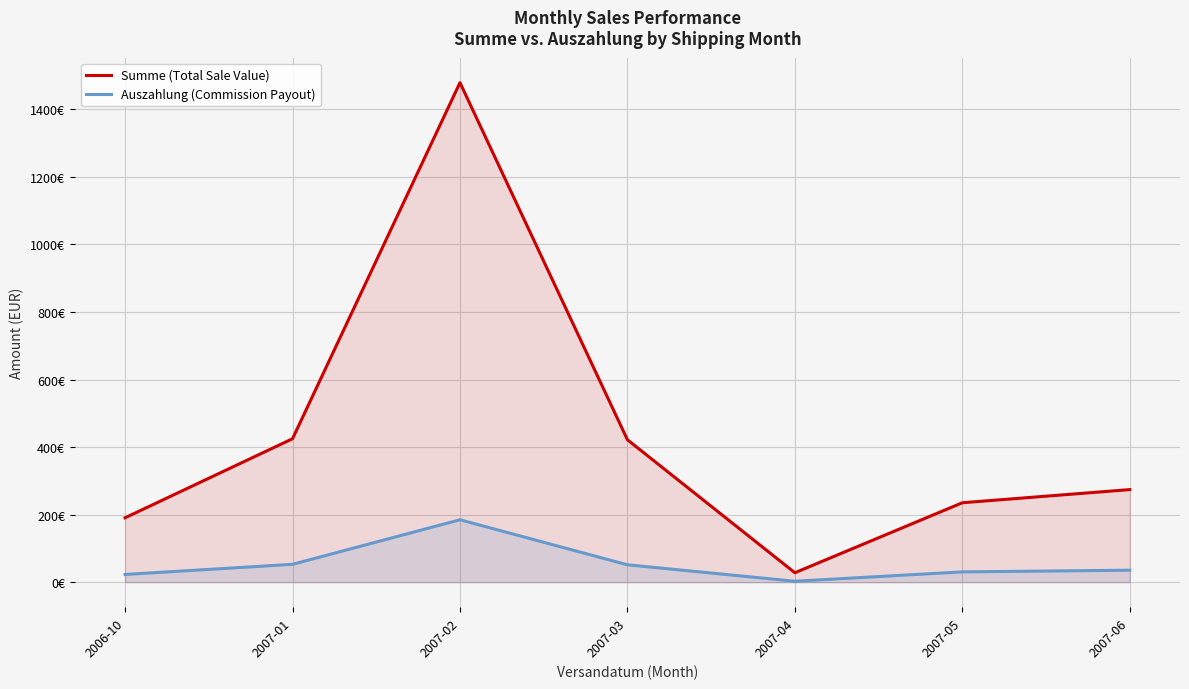

Rank the categories by Summe (Total Sale Value) value from highest to lowest.

2007-02, 2007-01, 2007-03, 2007-06, 2007-05, 2006-10, 2007-04